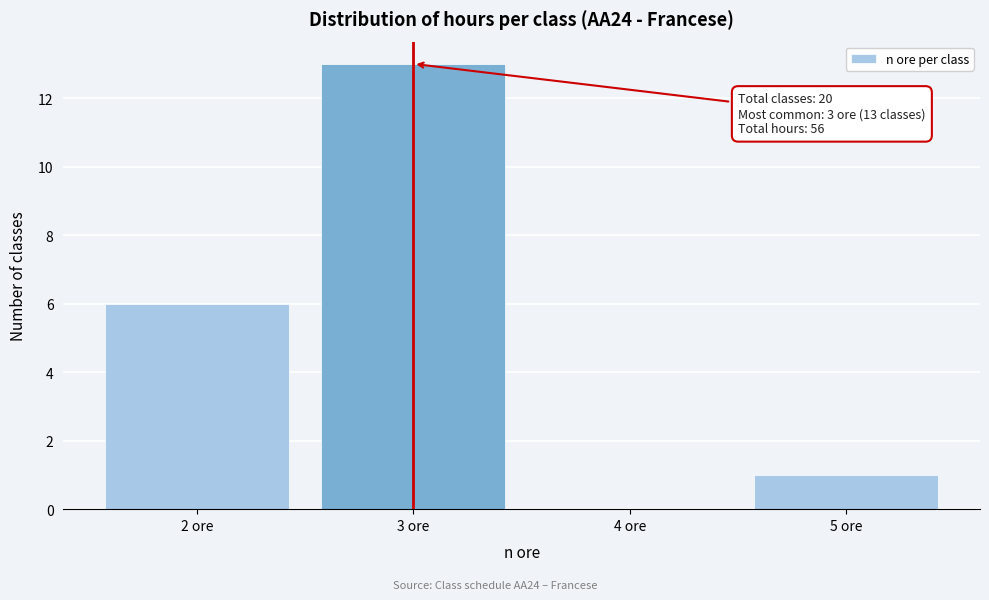

Reading right to left, what are all the values shown in this chart?

5 ore=1	4 ore=0	3 ore=13	2 ore=6